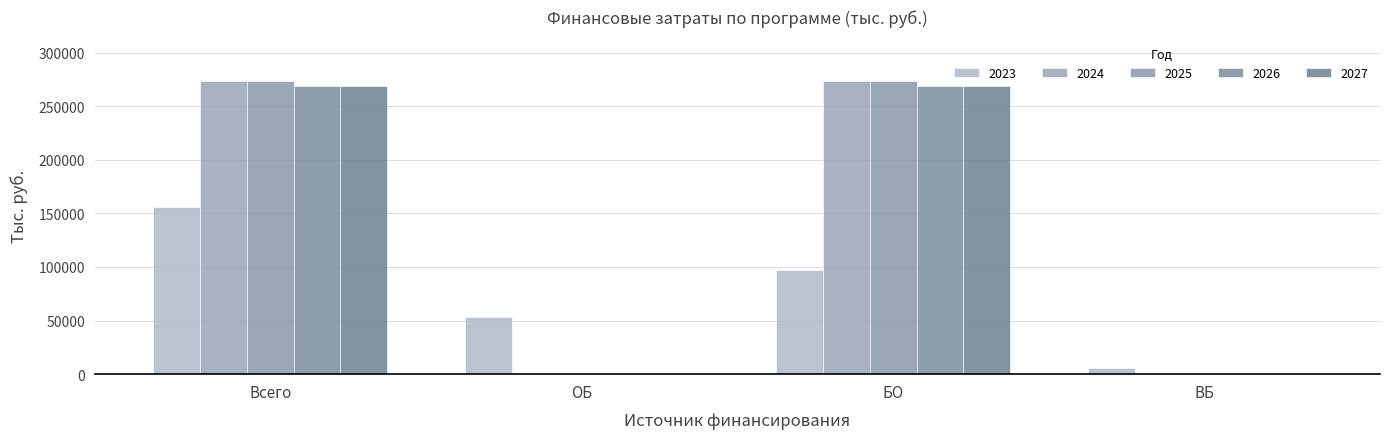

What are all the series names shown in the legend?

2023, 2024, 2025, 2026, 2027